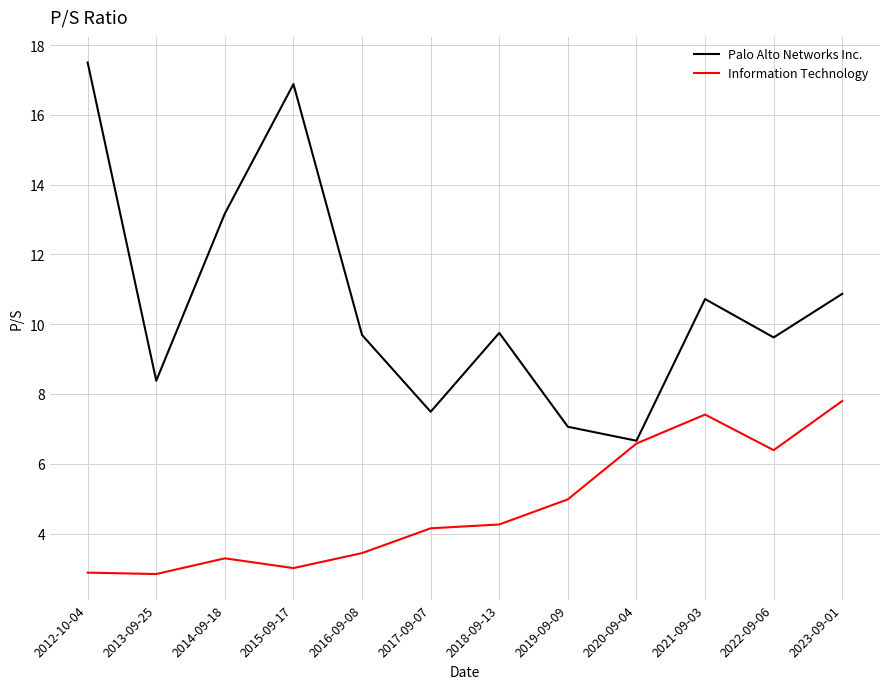

Rank the series at 2023-09-01 from lowest to highest value.

Information Technology, Palo Alto Networks Inc.